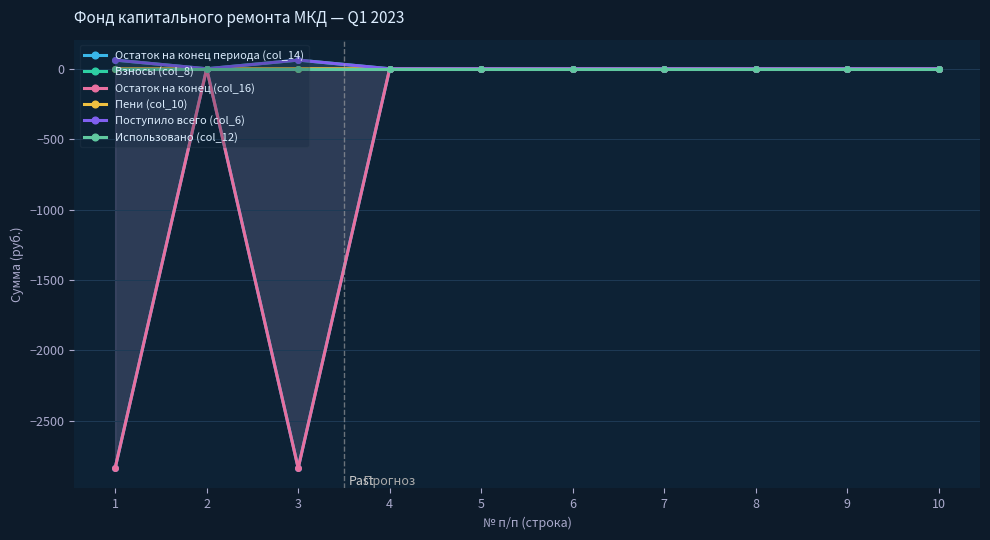

Count the number of data series in this chart.

6